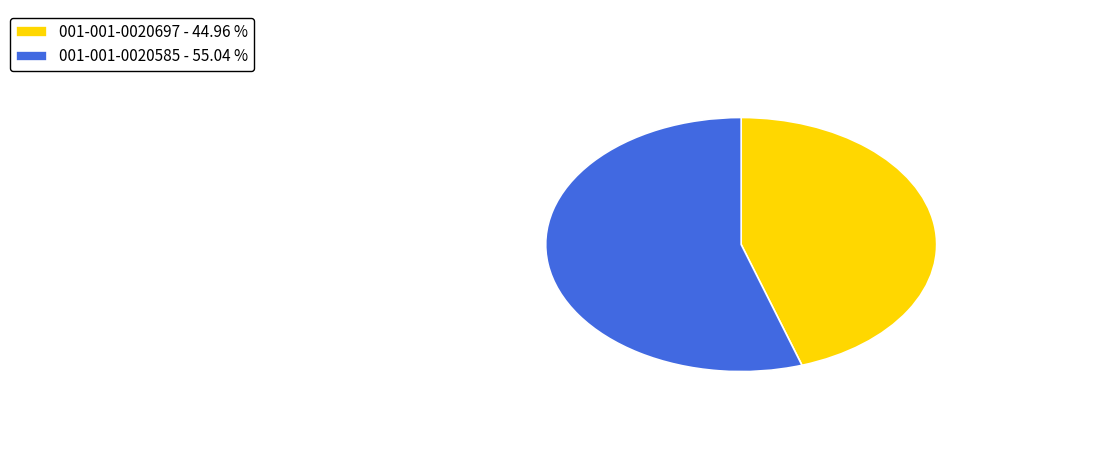

Do 001-001-0020585 - 55.04 % and 001-001-0020697 - 44.96 % together represent more than half of the pie?

Yes